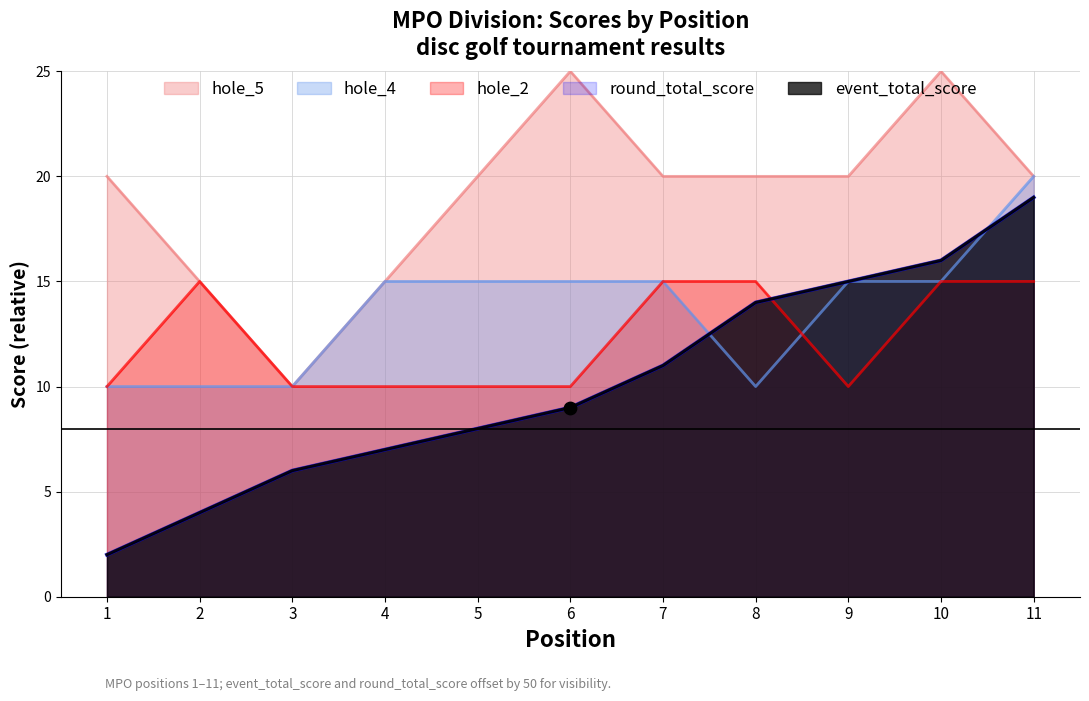

At how many categories does at least one series exceed 18?

8